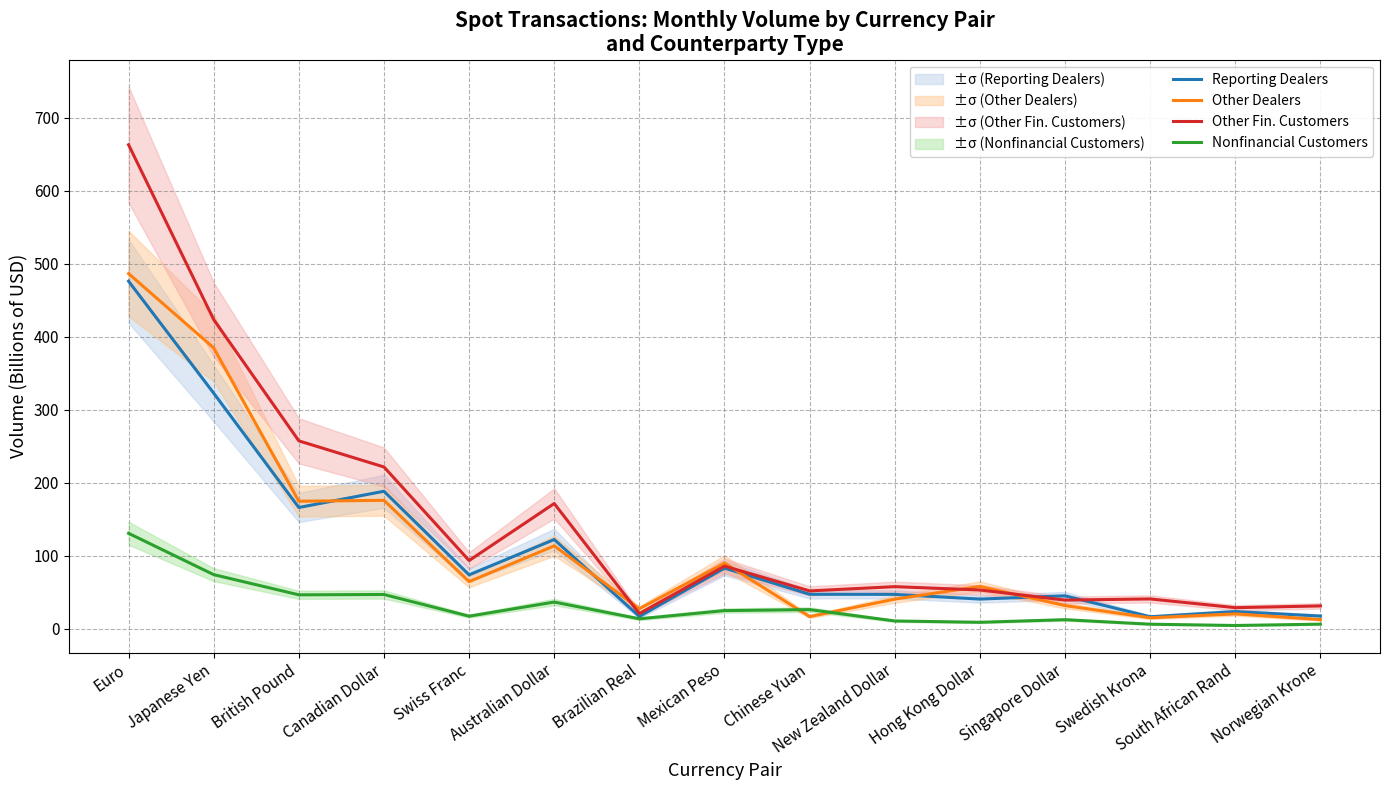

Where does the Other Fin. Customers series first go above 57?

Euro